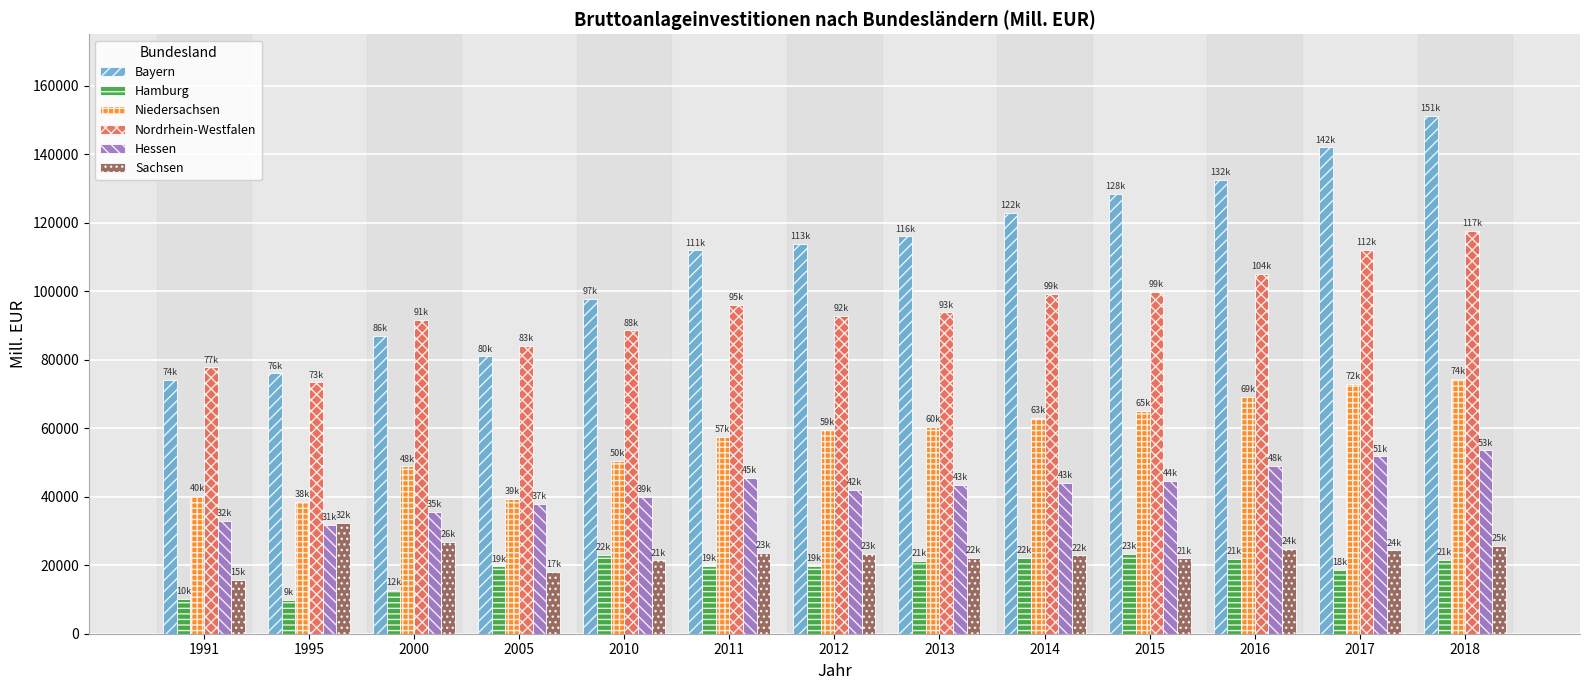

What are all the series names shown in the legend?

Bayern, Hamburg, Niedersachsen, Nordrhein-Westfalen, Hessen, Sachsen